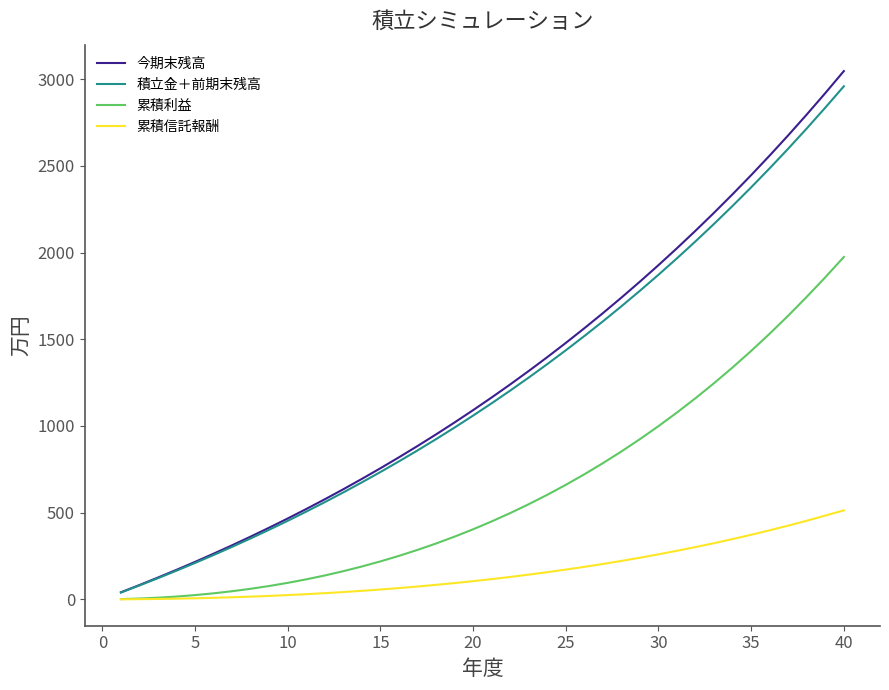

What is the lowest value of the 積立金＋前期末残高 series?

39.6